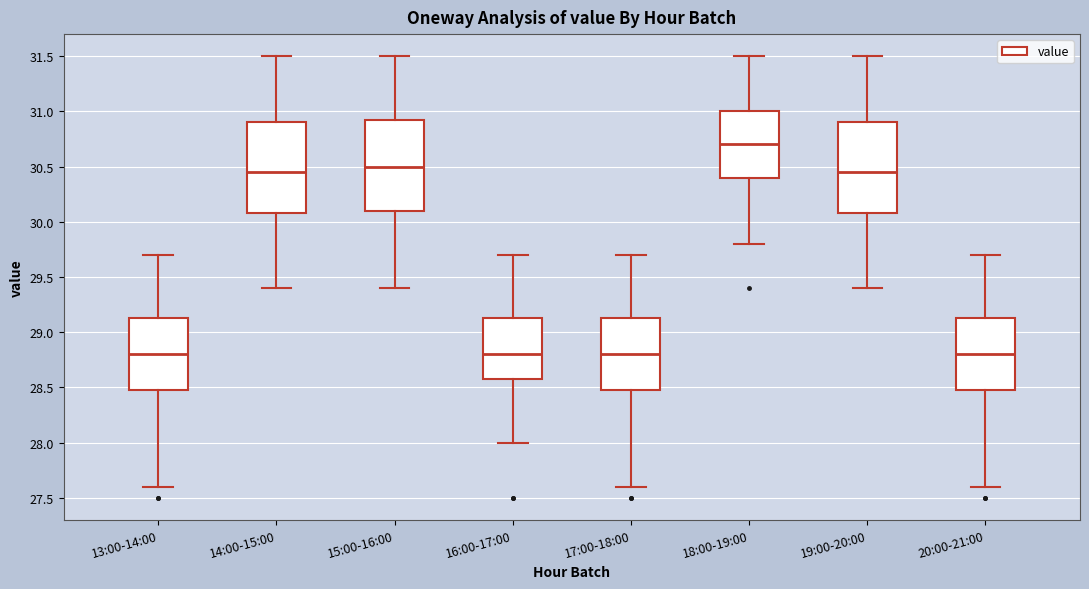

Where does the median line of the box for 15:00-16:00 sit on the y-axis? The values are not printed on the chart, so give them approximately, as read against the axis.

30.50